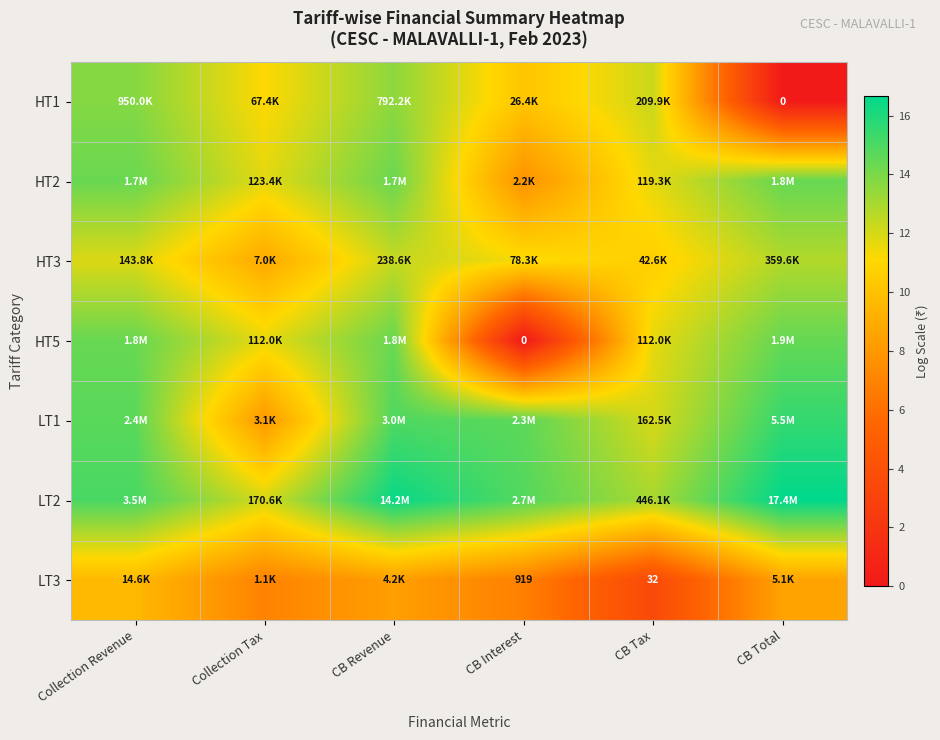

At how many categories does at least one series exceed 6?

6